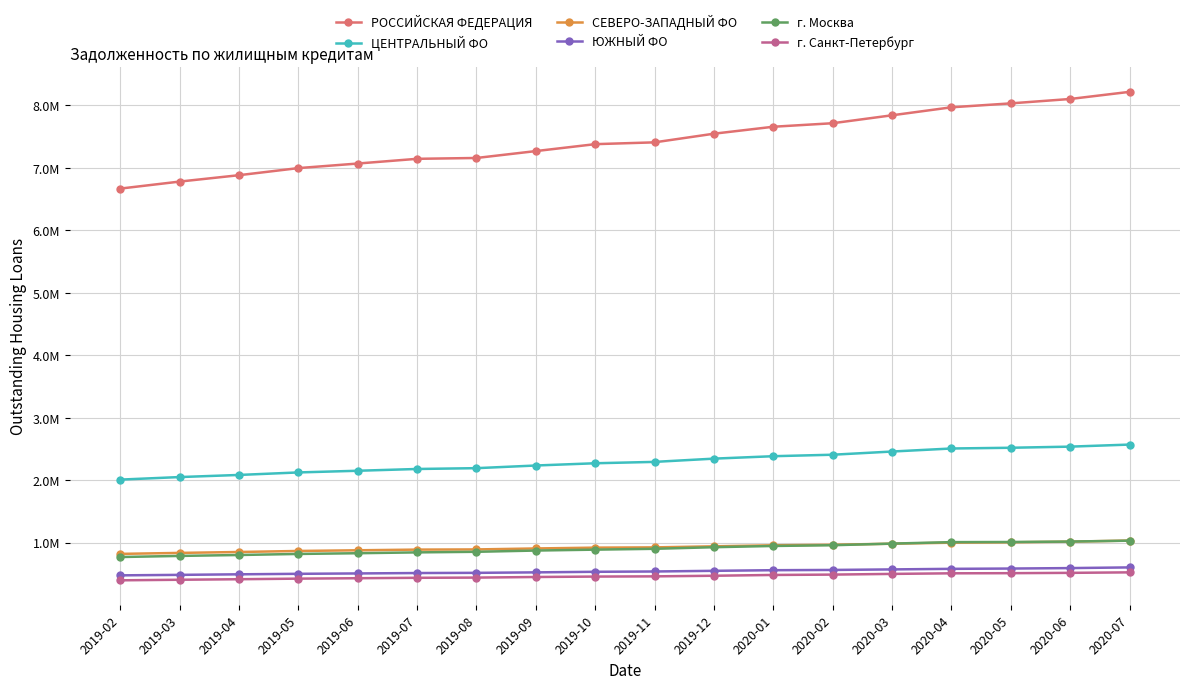

Reading right to left, transcribe all the data shown in this chart.

РОССИЙСКАЯ ФЕДЕРАЦИЯ: 8216394	8102279	8031951	7969214	7841216	7714224	7657855	7546537	7408023	7379141	7268190	7157826	7144389	7068907	6995749	6882249	6780035	6667739
ЦЕНТРАЛЬНЫЙ ФО: 2569964	2537007	2518982	2507256	2458629	2407570	2383829	2344904	2292840	2270938	2234945	2192385	2179235	2150793	2124041	2083790	2049877	2009160
СЕВЕРО-ЗАПАДНЫЙ ФО: 1033213	1016011	1005403	999666	983174	966203	957699	941414	924316	920084	906998	891461	888670	877773	866832	850396	835746	820107
ЮЖНЫЙ ФО: 603655	592780	585368	580708	571653	563021	559011	549057	538323	533463	524317	516684	513621	507128	501236	493208	484268	476559
г. Москва: 1031769	1017497	1010360	1008367	984785	958819	946961	927086	901486	888050	873615	853666	844217	830774	819214	802224	787639	769874
г. Санкт-Петербург: 524473	516557	511374	509219	499714	488532	482856	470179	460392	456921	450153	440556	437303	430558	423916	414412	406034	397074